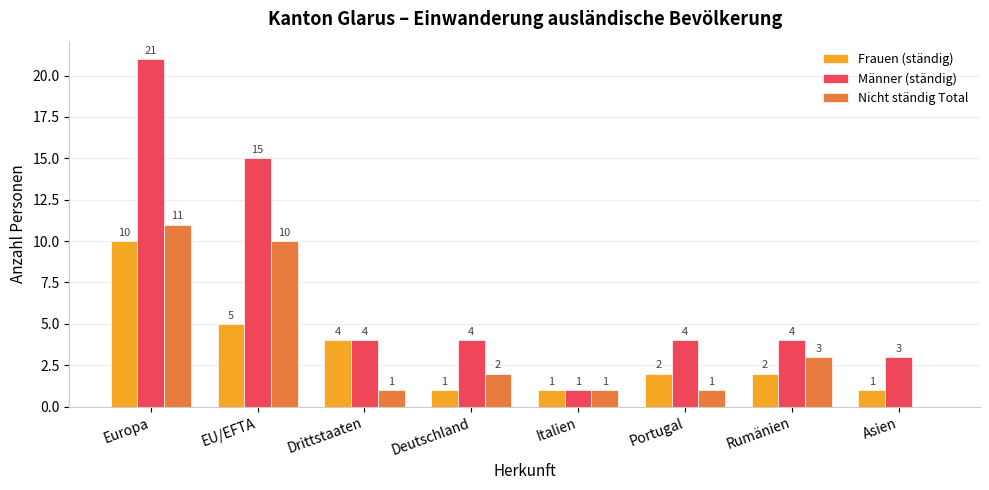

How many series are shown in this chart?

3